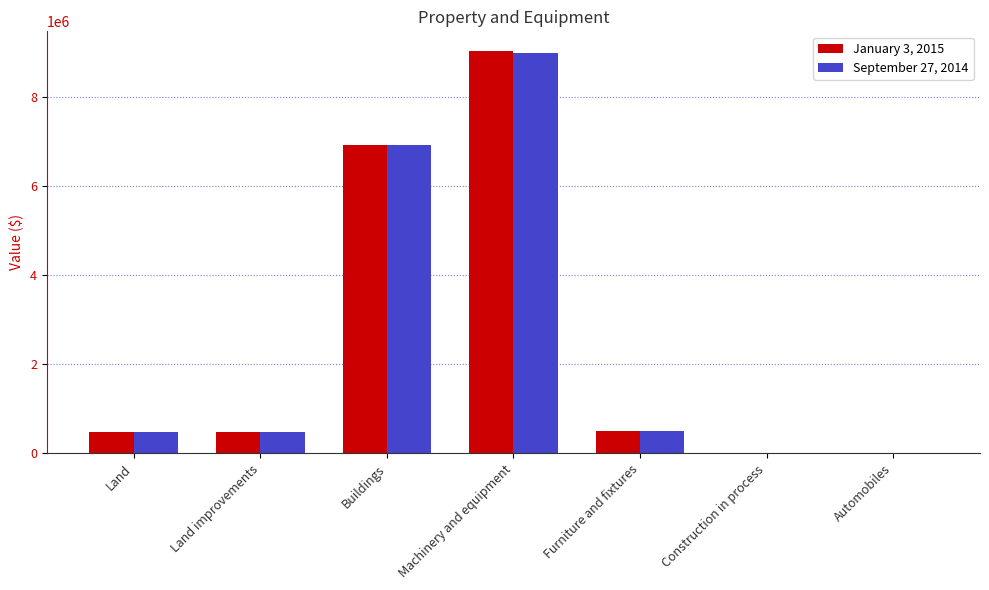

Is the value of September 27, 2014 at Land greater than the value of January 3, 2015 at Buildings?

No